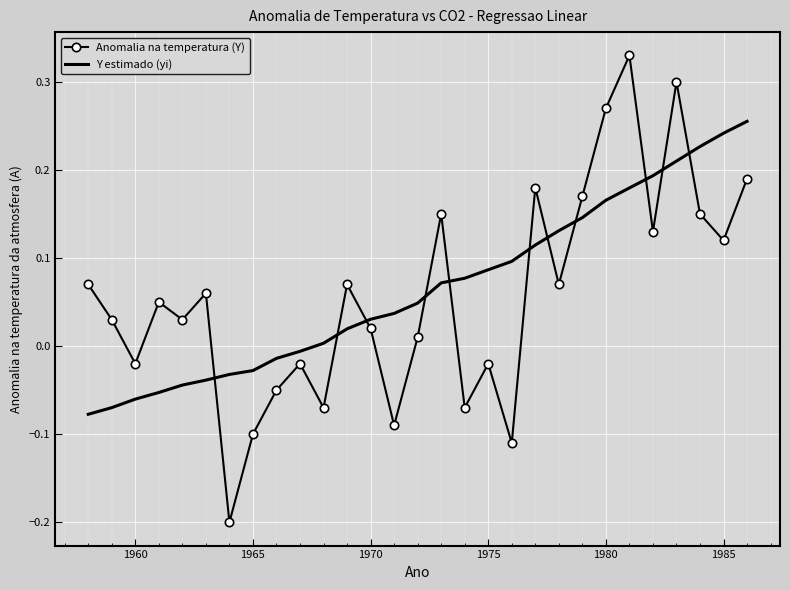

What is the difference between the maximum and minimum values in the Anomalia na temperatura (Y) series?

0.5